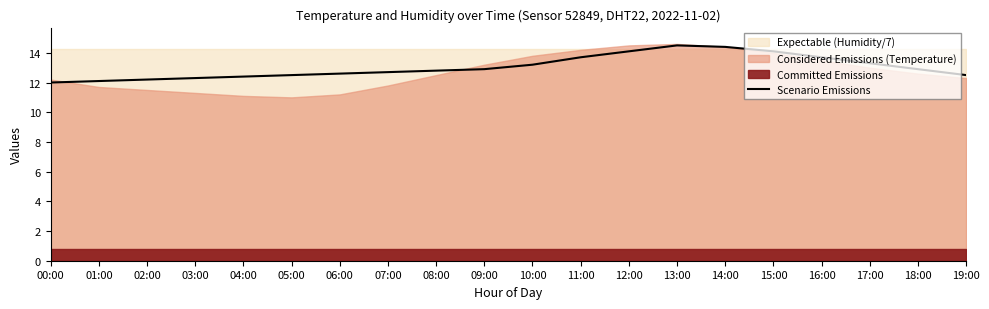

What is the change in value from 02:00 to 18:00?

+0.7